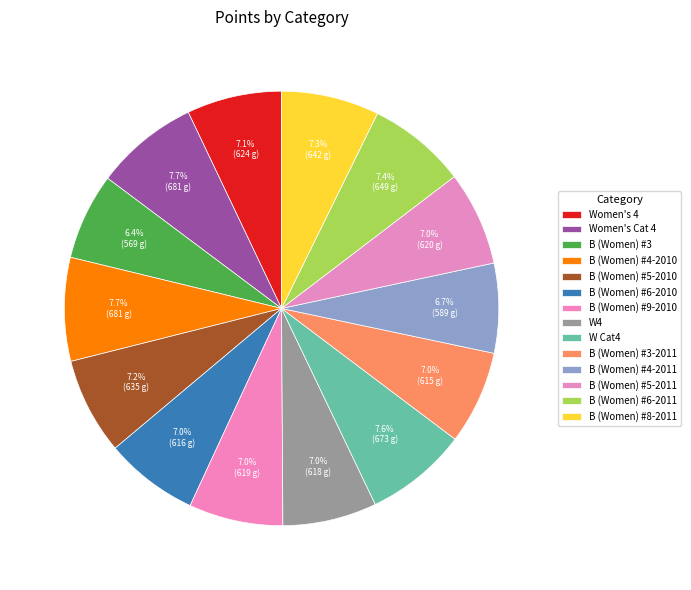

Is there any slice that represents more than half of the pie?

No